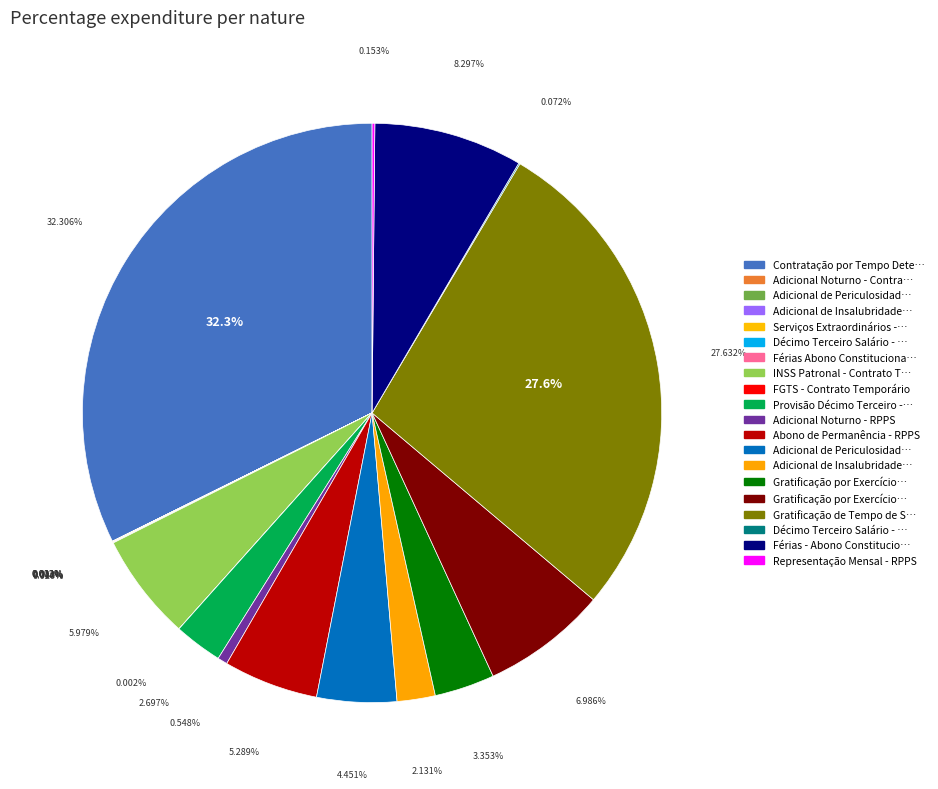

To the nearest percent, what is the average slice percentage?

5%